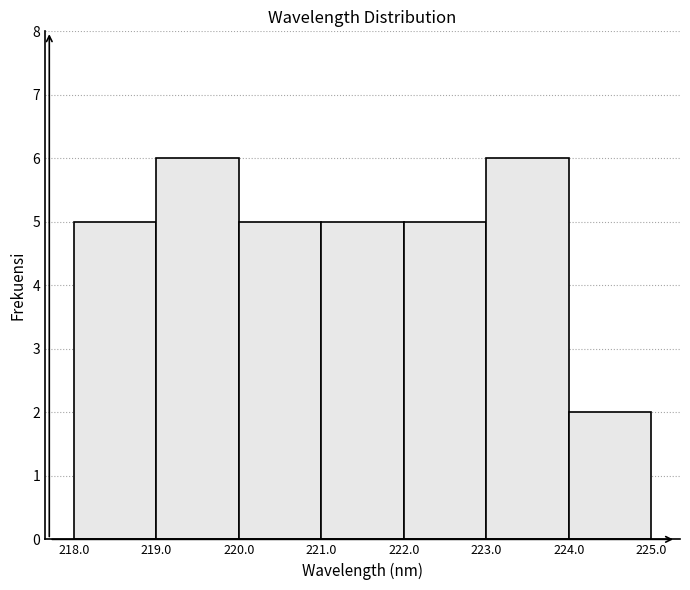

Reading left to right, transcribe this chart: for each bar, give the range it covers on the x-axis and its height. The values are not printed on the chart, so give them approximately, as read against the axis.

218.0 to 219.0: 5
219.0 to 220.0: 6
220.0 to 221.0: 5
221.0 to 222.0: 5
222.0 to 223.0: 5
223.0 to 224.0: 6
224.0 to 225.0: 2